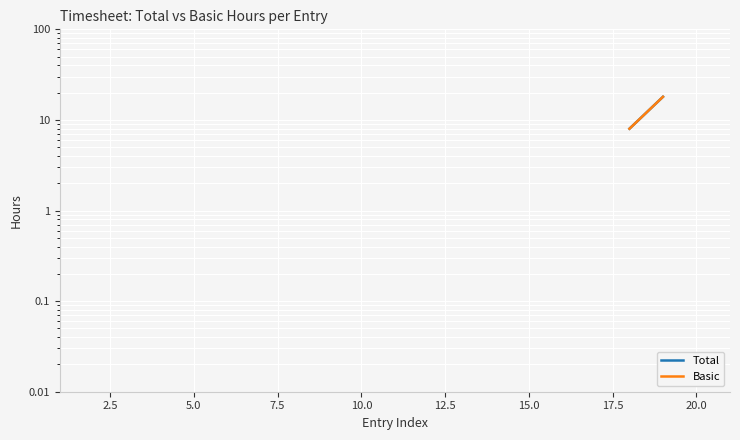

At how many categories does at least one series exceed 8?

2